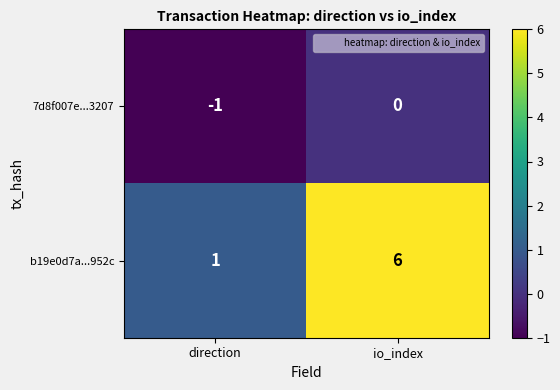

Read the b19e0d7a...952c value at io_index.

6